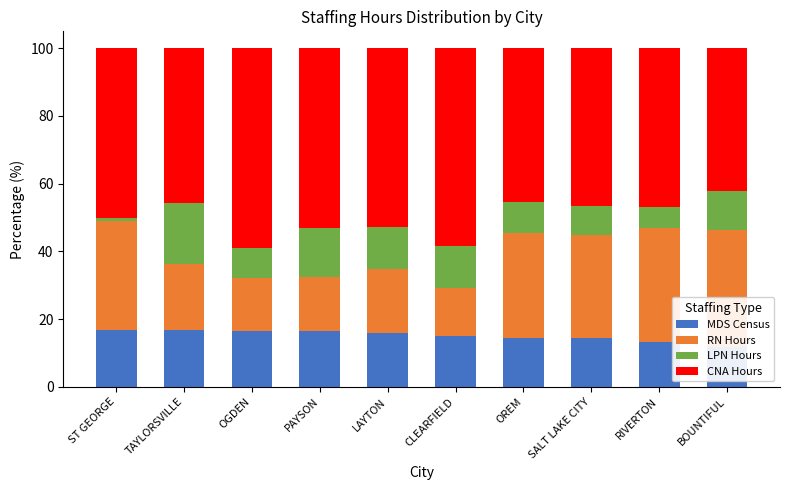

What is the average value of the CNA Hours series?

50.0